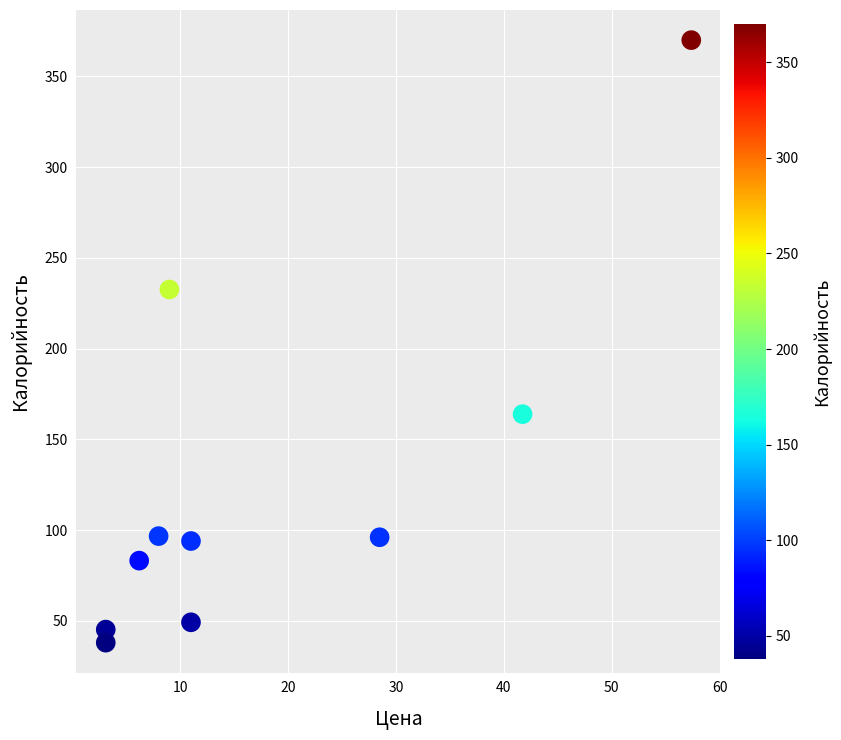

What Y value in the scatter plot is closest to 203?

232.6